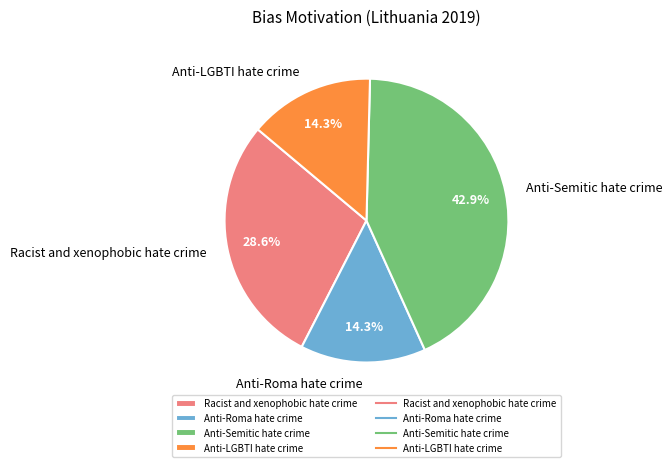

How many slices are in this pie chart?

4